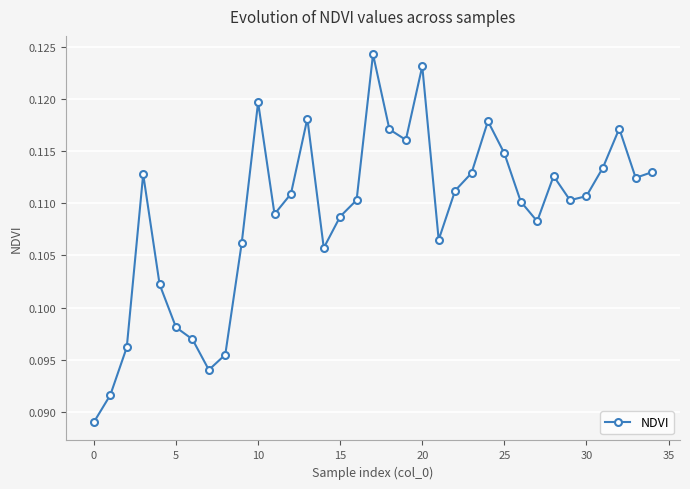

What is the sum of all values?

3.8